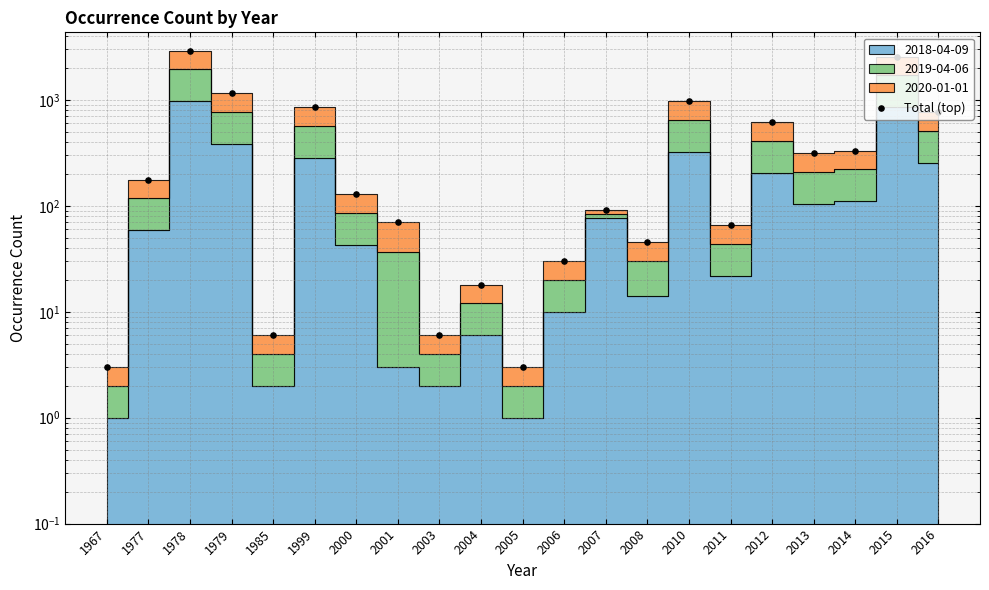

Between 1979 and 1977, which is larger?

1979